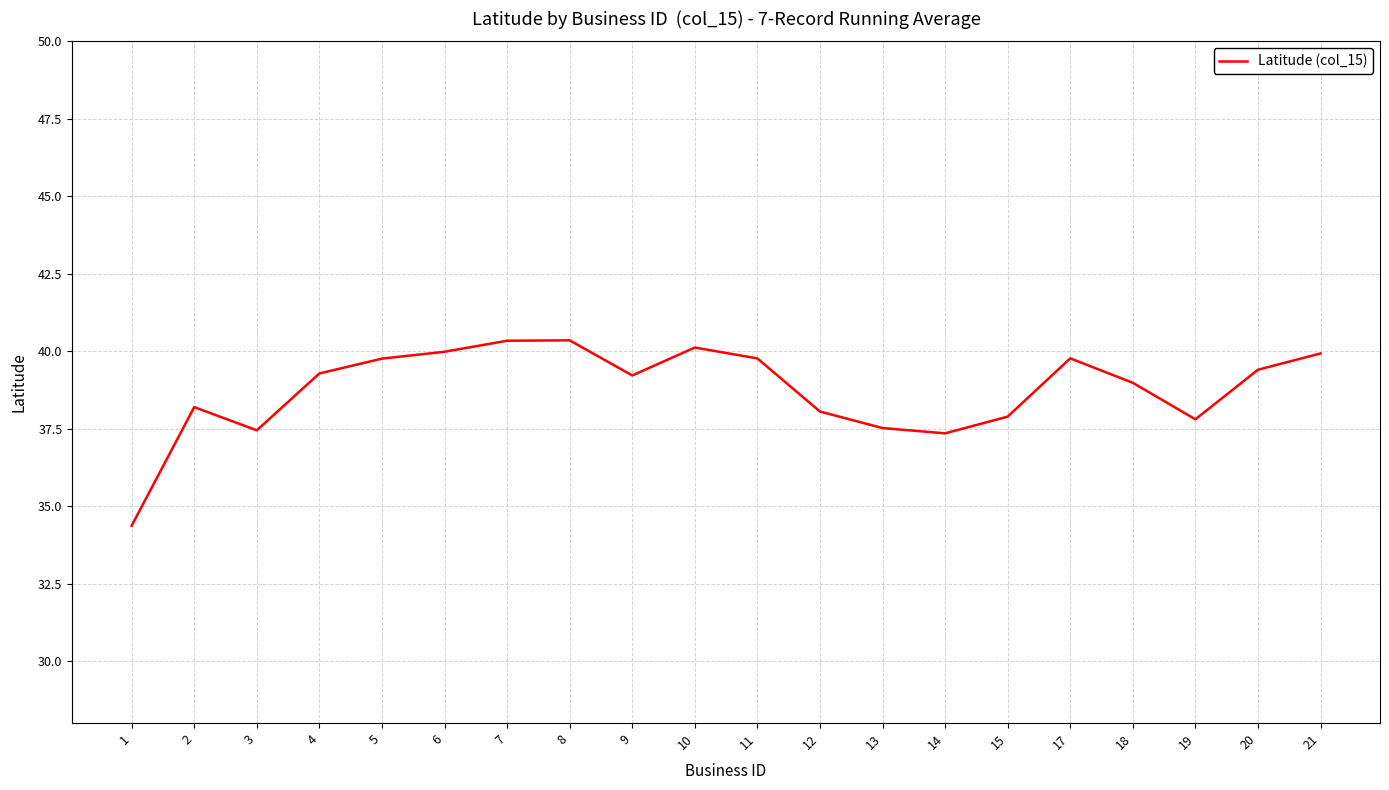

What is the smallest value displayed?

34.4